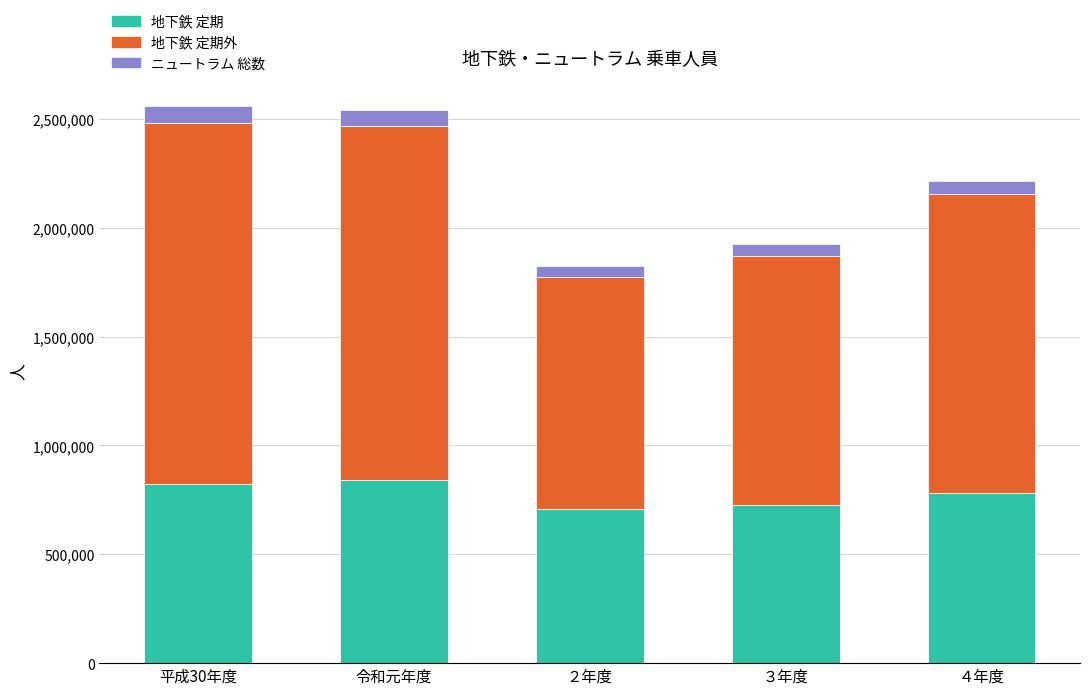

What is the total value across all series at 令和元年度?

2540165